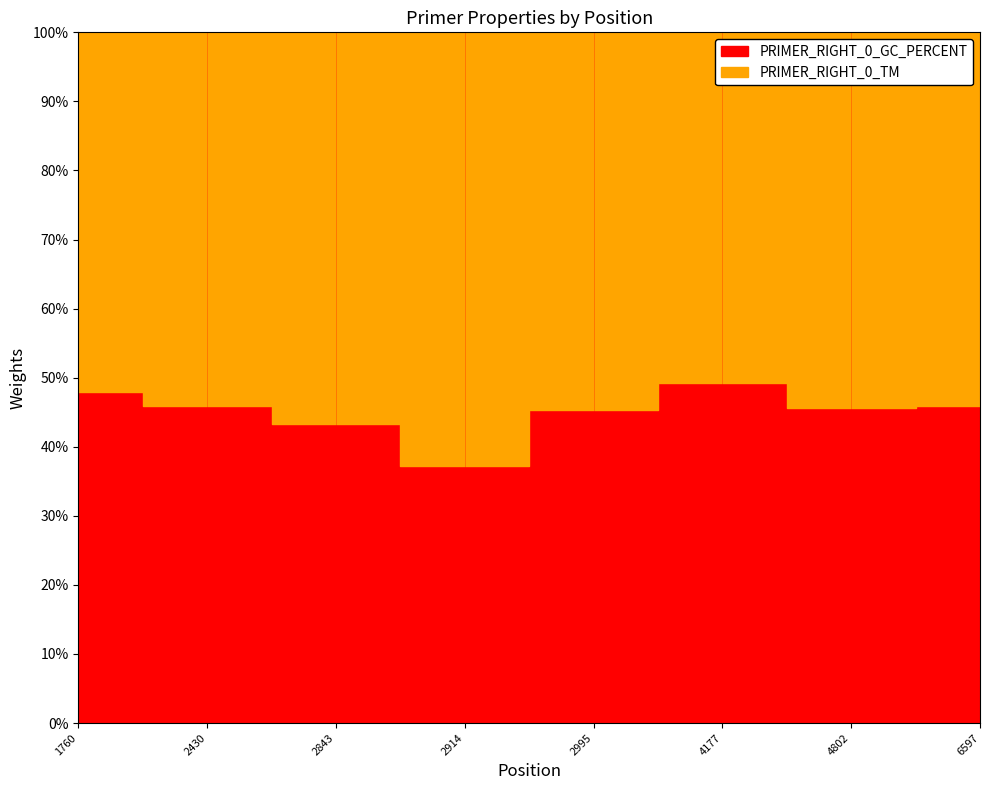

Rank the categories by value from lowest to highest.

2914, 2843, 2995, 4802, 6597, 2430, 1760, 4177